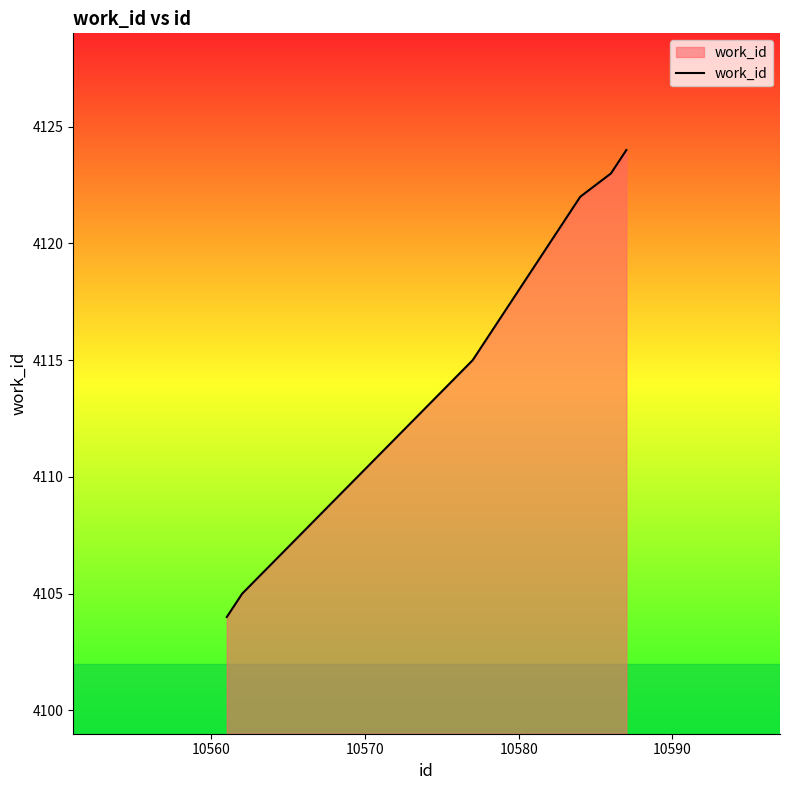

What is the minimum value shown in the chart?

4104